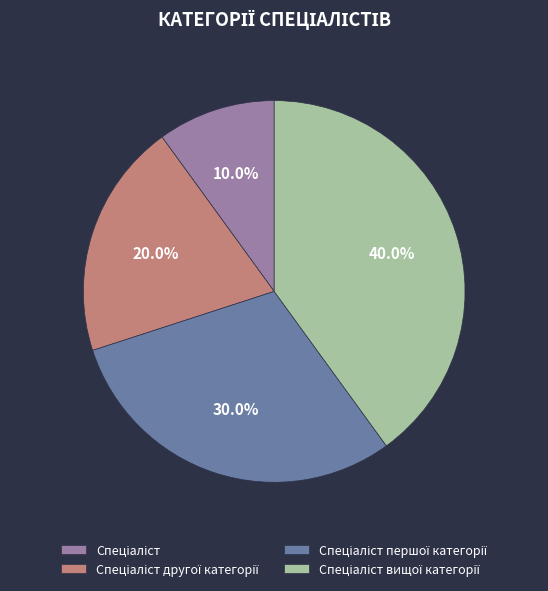

Is there any slice that represents more than half of the pie?

No